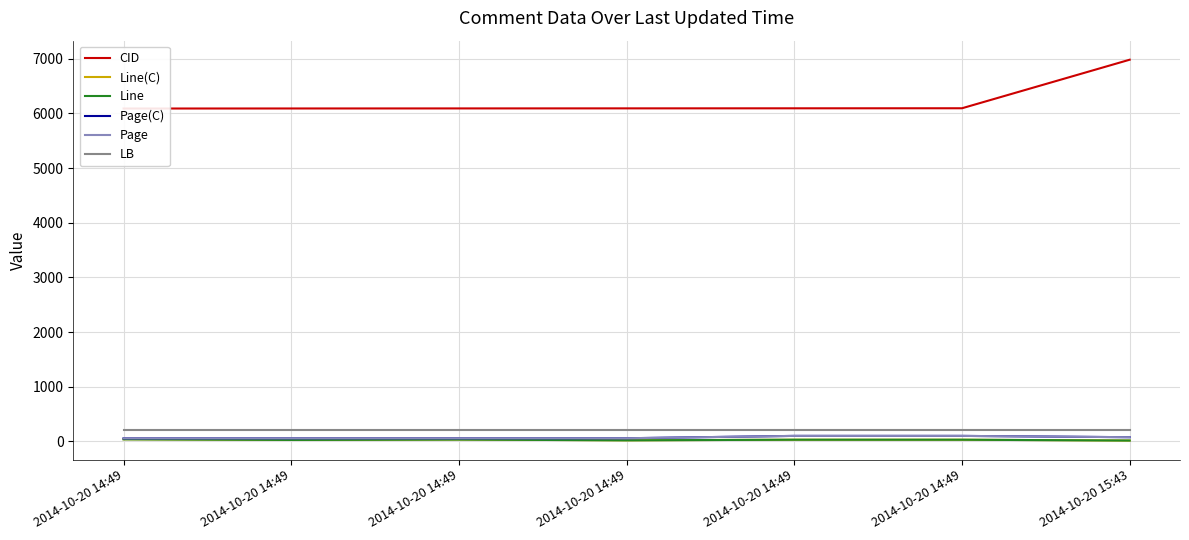

What is the label of the 3rd point from the left?

2014-10-20 14:49